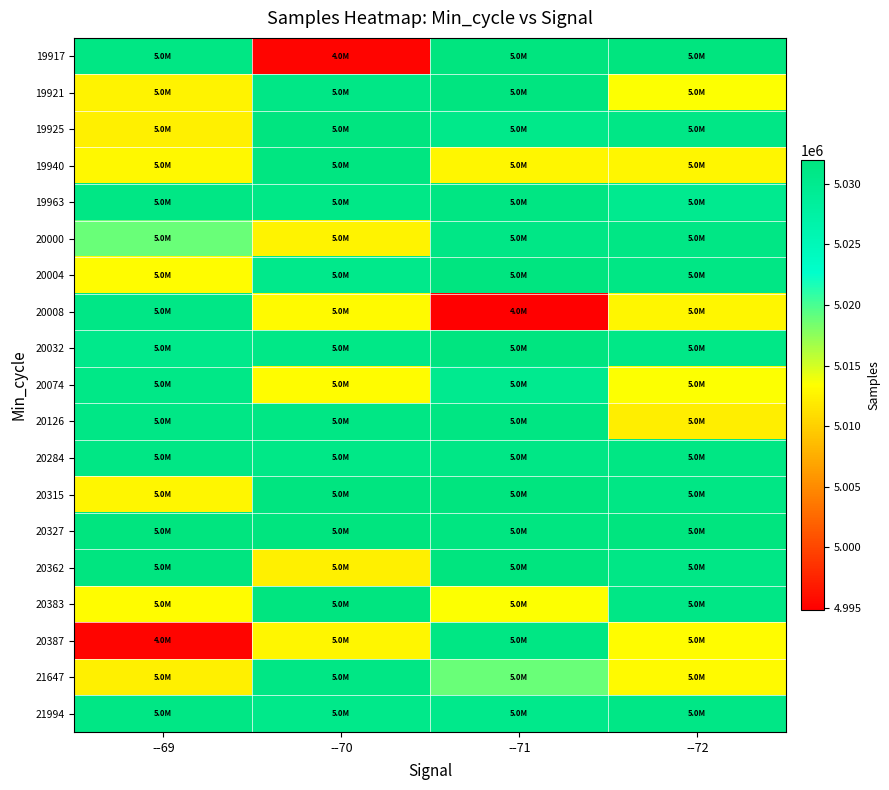

What is the spread (max minus min) of values at --72?

19709